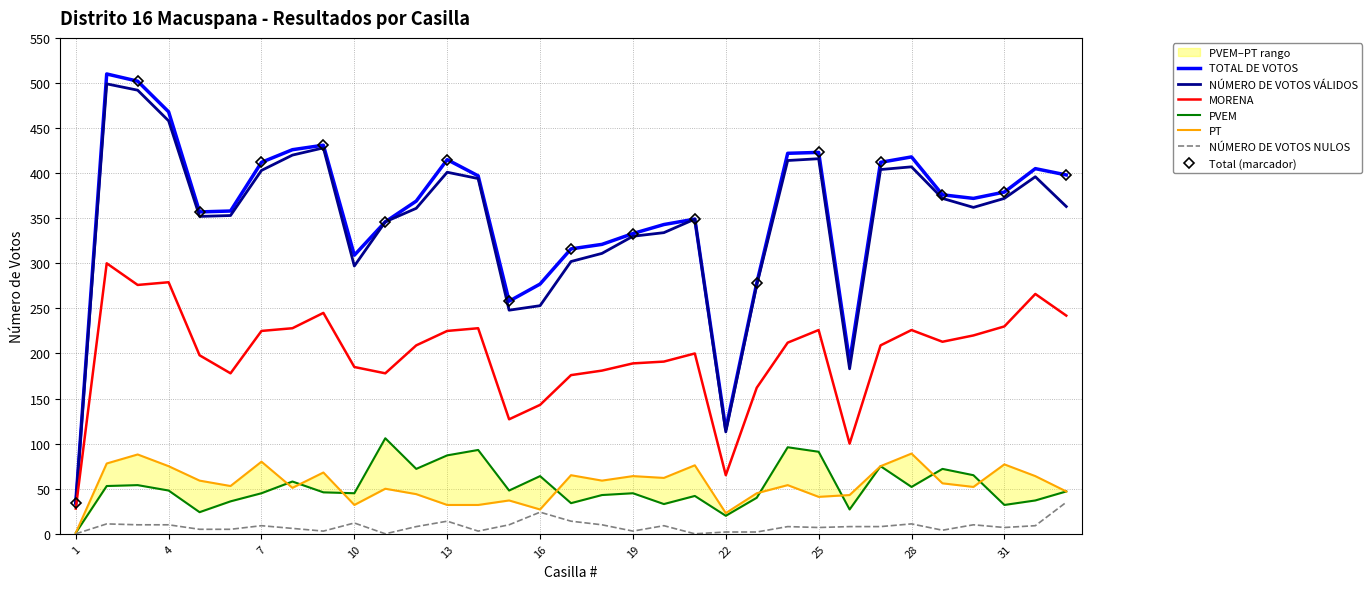

How many data points in PVEM are less than 47?

16